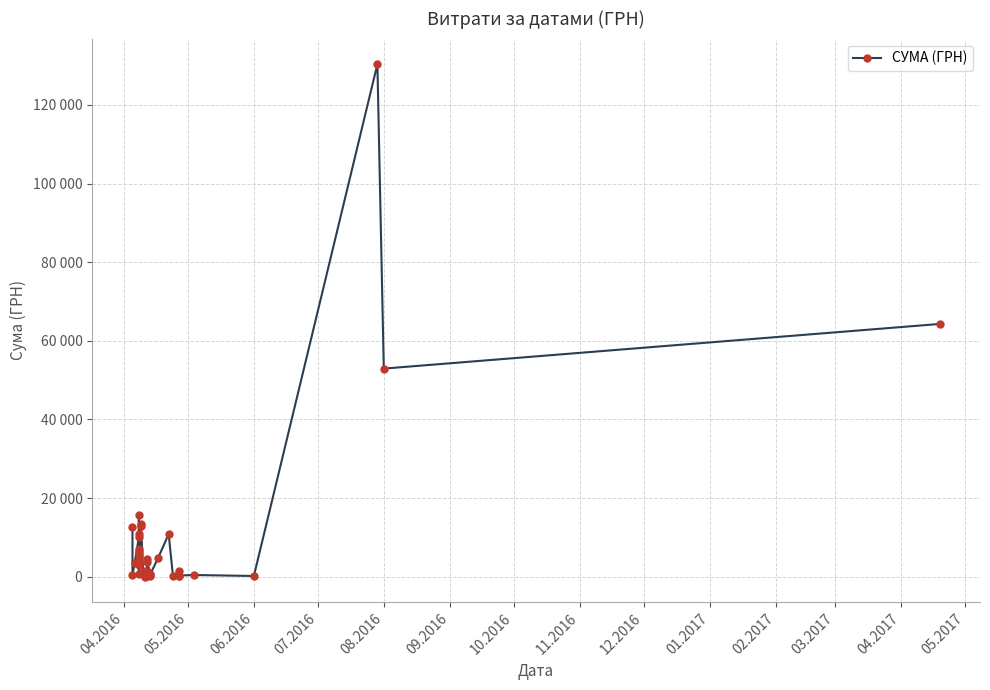

How many interior local valleys (lower than both neighbors) does the data have?

14